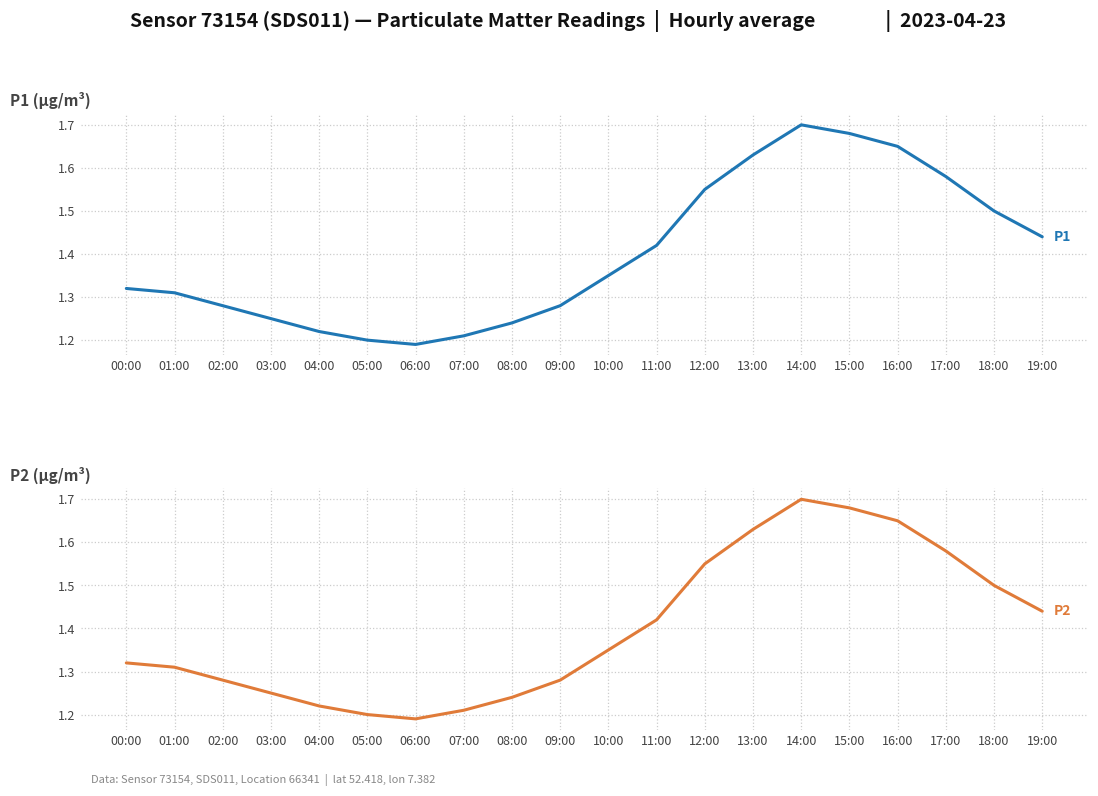

True or false: P1 and P2 cross at least once.

False